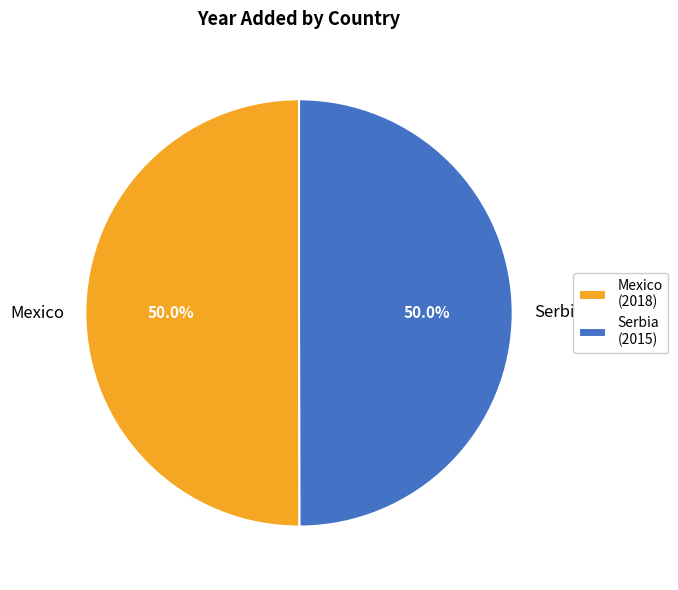

What is the ratio of the value at Serbia to the value at Mexico?

1.0